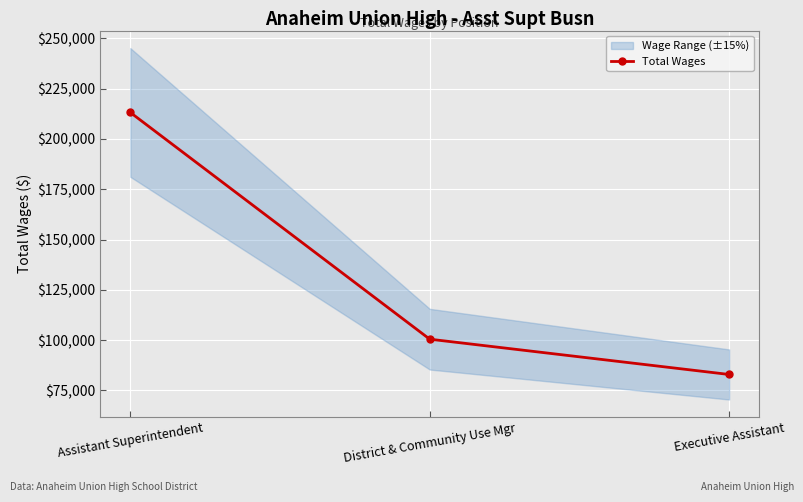

Is it true that the value at Assistant Superintendent is 66635?

False